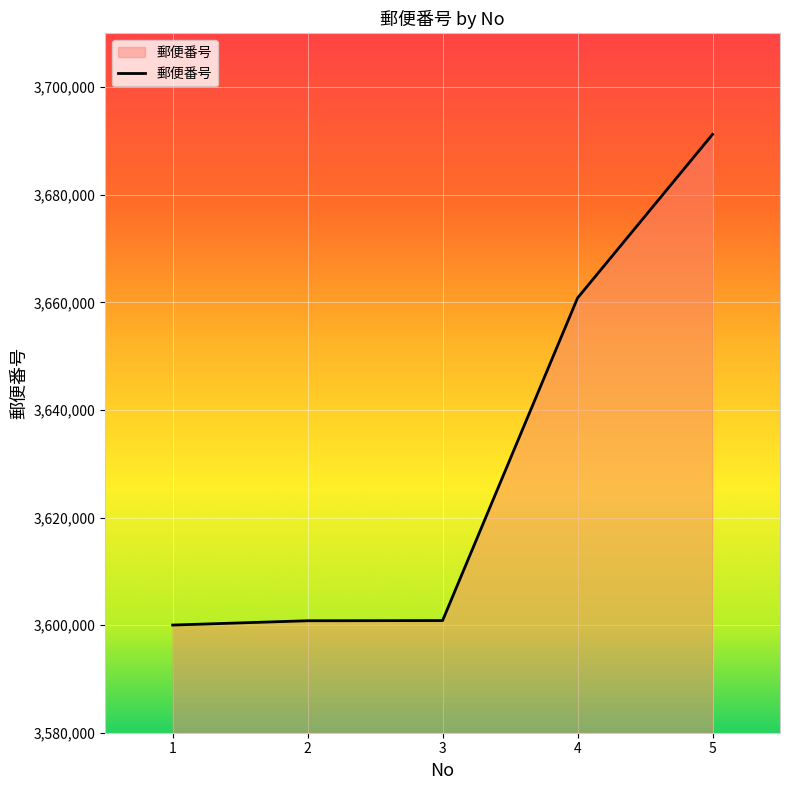

Is it true that the value at 1 is 1091481?

False